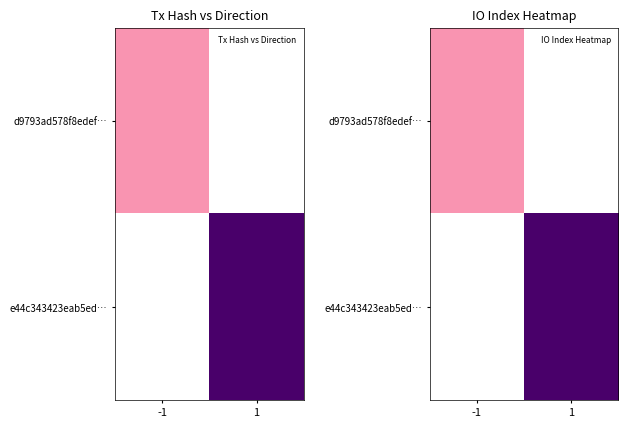

How many data points does each series have?

2